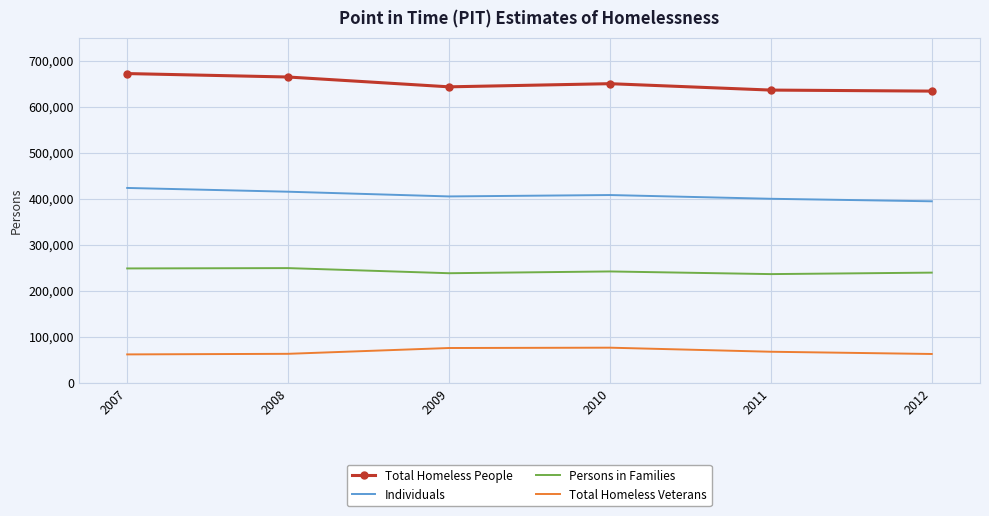

What is the difference between the maximum and minimum values in the Persons in Families series?

13031